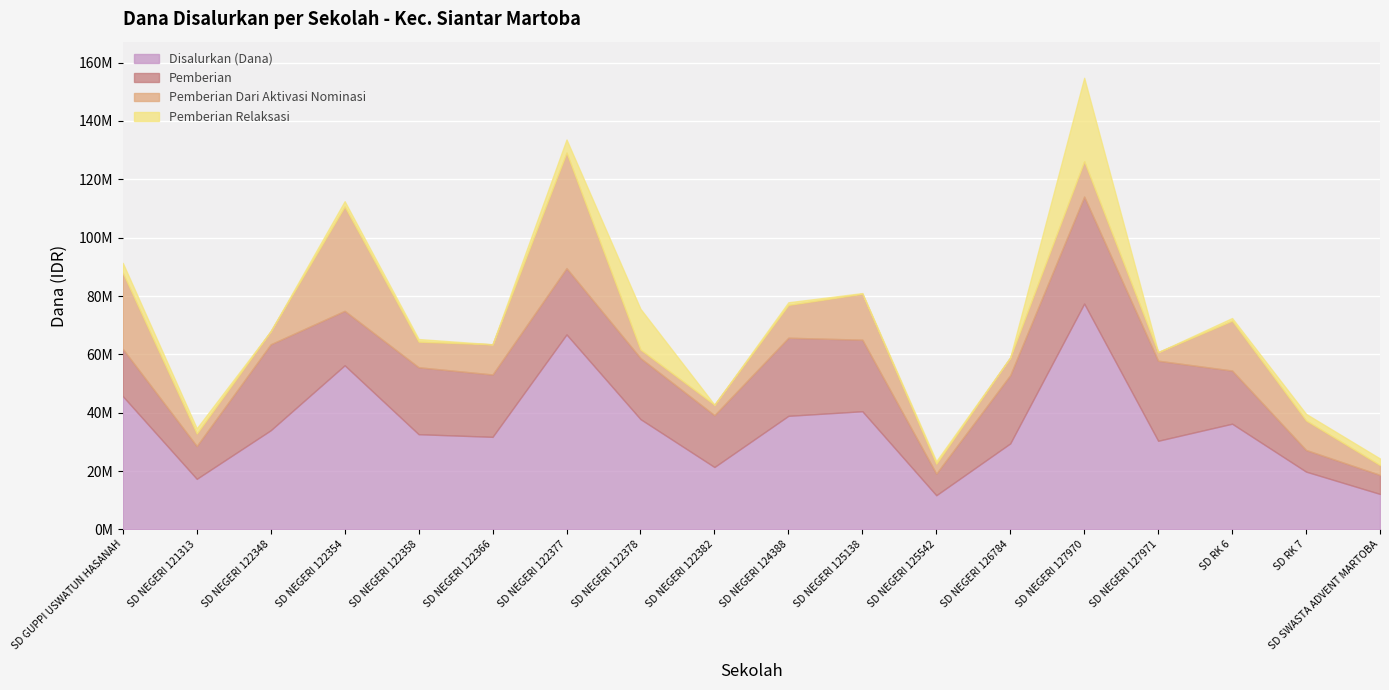

Reading left to right, transcribe all the data shown in this chart.

Disalurkan (Dana): 45675000	17325000	33975000	56250000	32625000	31725000	66825000	37800000	21375000	38925000	40500000	11700000	29475000	77400000	30375000	36225000	19800000	12150000
Pemberian: 16200000	11250000	29475000	18675000	22950000	21375000	22725000	20925000	17775000	26775000	24525000	7425000	23400000	36675000	27450000	18225000	7425000	6525000
Pemberian Dari Aktivasi Nominasi: 26100000	4275000	4500000	35775000	8775000	10350000	39600000	2925000	3600000	11250000	15750000	3375000	6075000	12150000	2925000	17100000	10125000	3375000
Pemberian Relaksasi: 3375000	1800000	0	1800000	900000	0	4500000	13950000	0	900000	225000	900000	0	28575000	0	900000	2250000	2250000